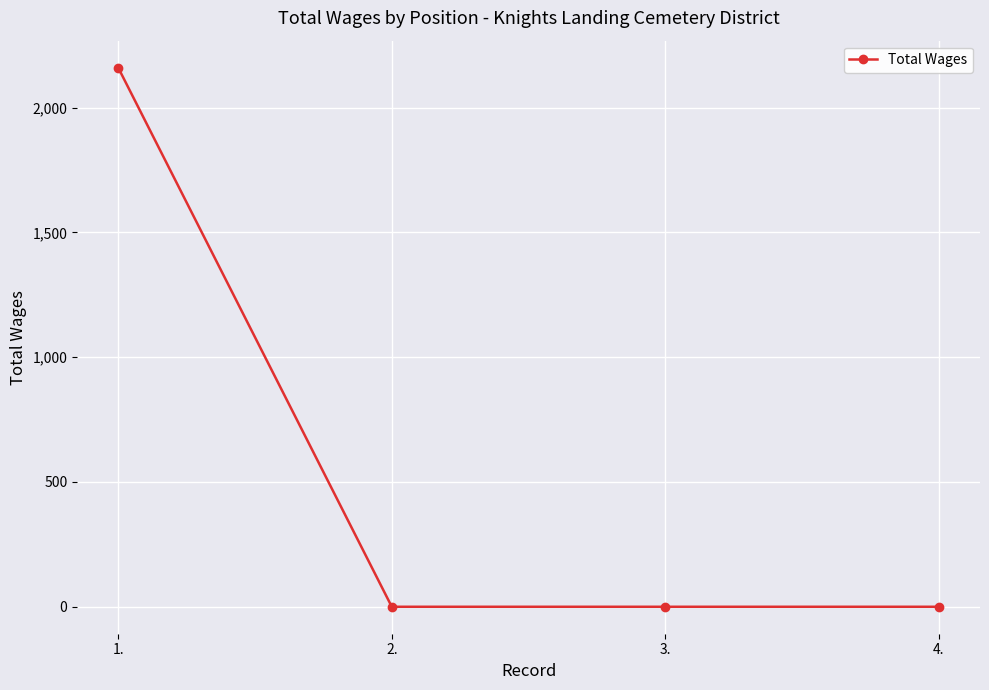

Count the values in the range 0 to 2160.

4